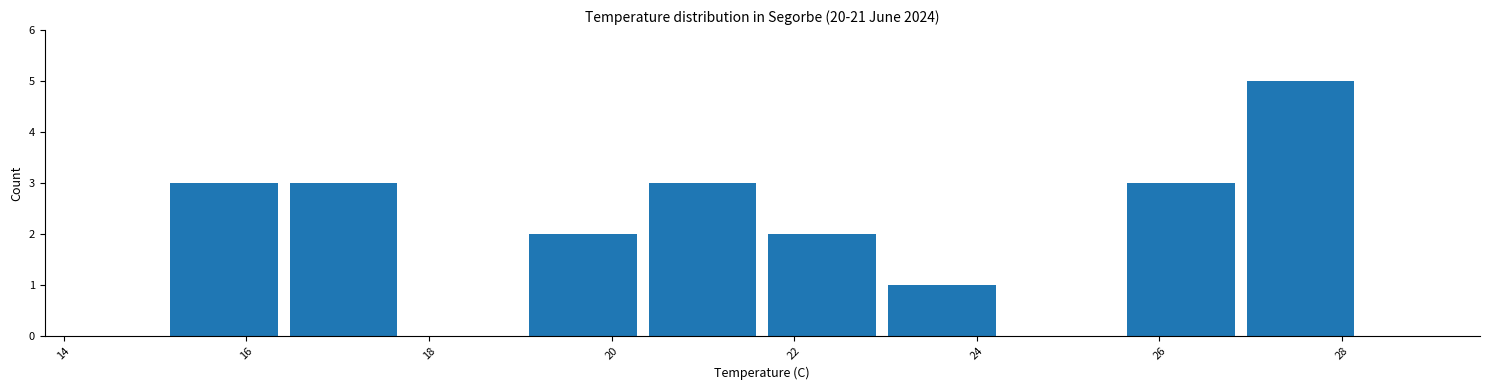

Reading left to right, transcribe this chart: for each bar, give the range it covers on the x-axis and its height. Neither the bar edges nor the heights are printed on the chart, so give them approximately, as read against the axes.

15.2 to 16.4: 3
16.4 to 17.8: 3
17.8 to 19.0: 0
19.0 to 20.4: 2
20.4 to 21.6: 3
21.6 to 23.0: 2
23.0 to 24.2: 1
24.2 to 25.6: 0
25.6 to 26.8: 3
26.8 to 28.2: 5